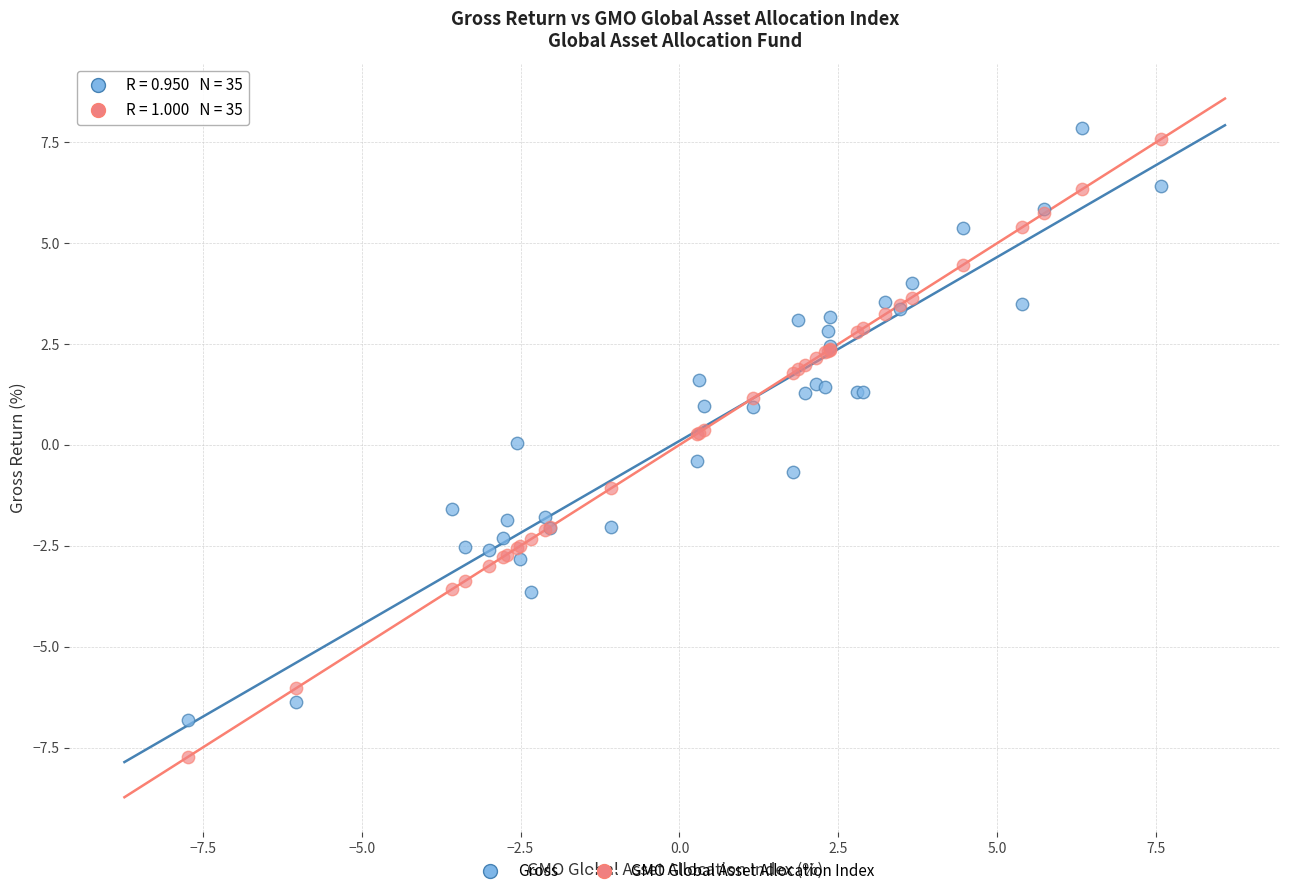

What are all the series names shown in the legend?

Gross, GMO Global Asset Allocation Index